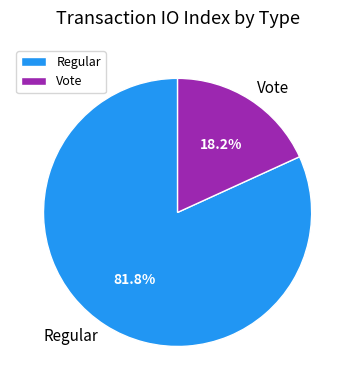

Is there a majority slice in this chart?

Yes